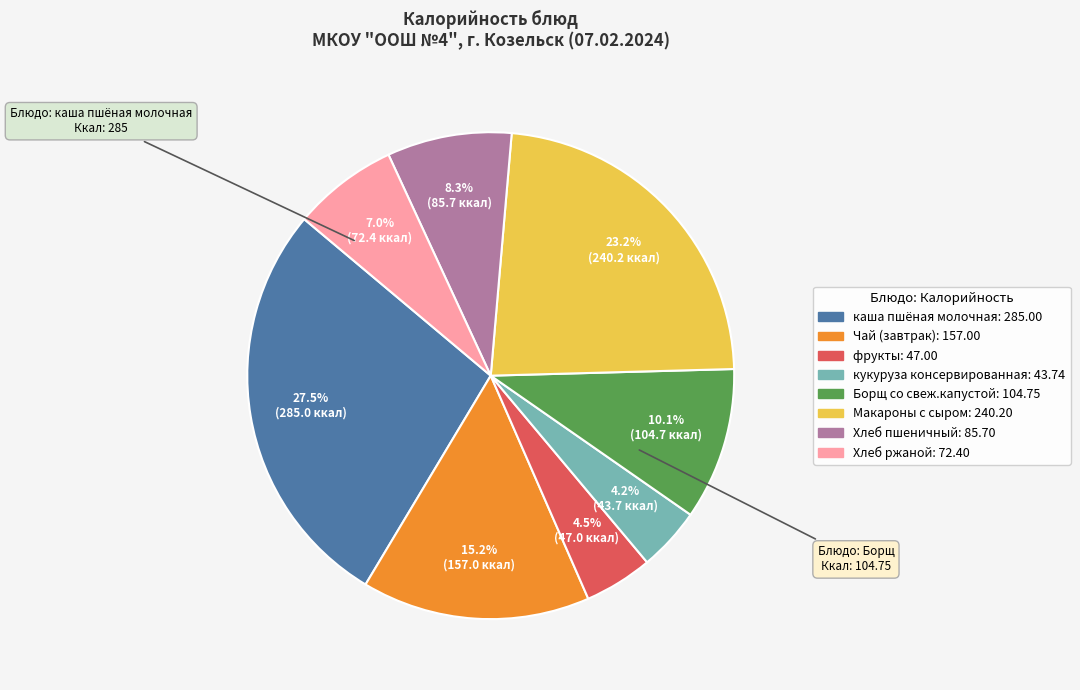

Is there a majority slice in this chart?

No